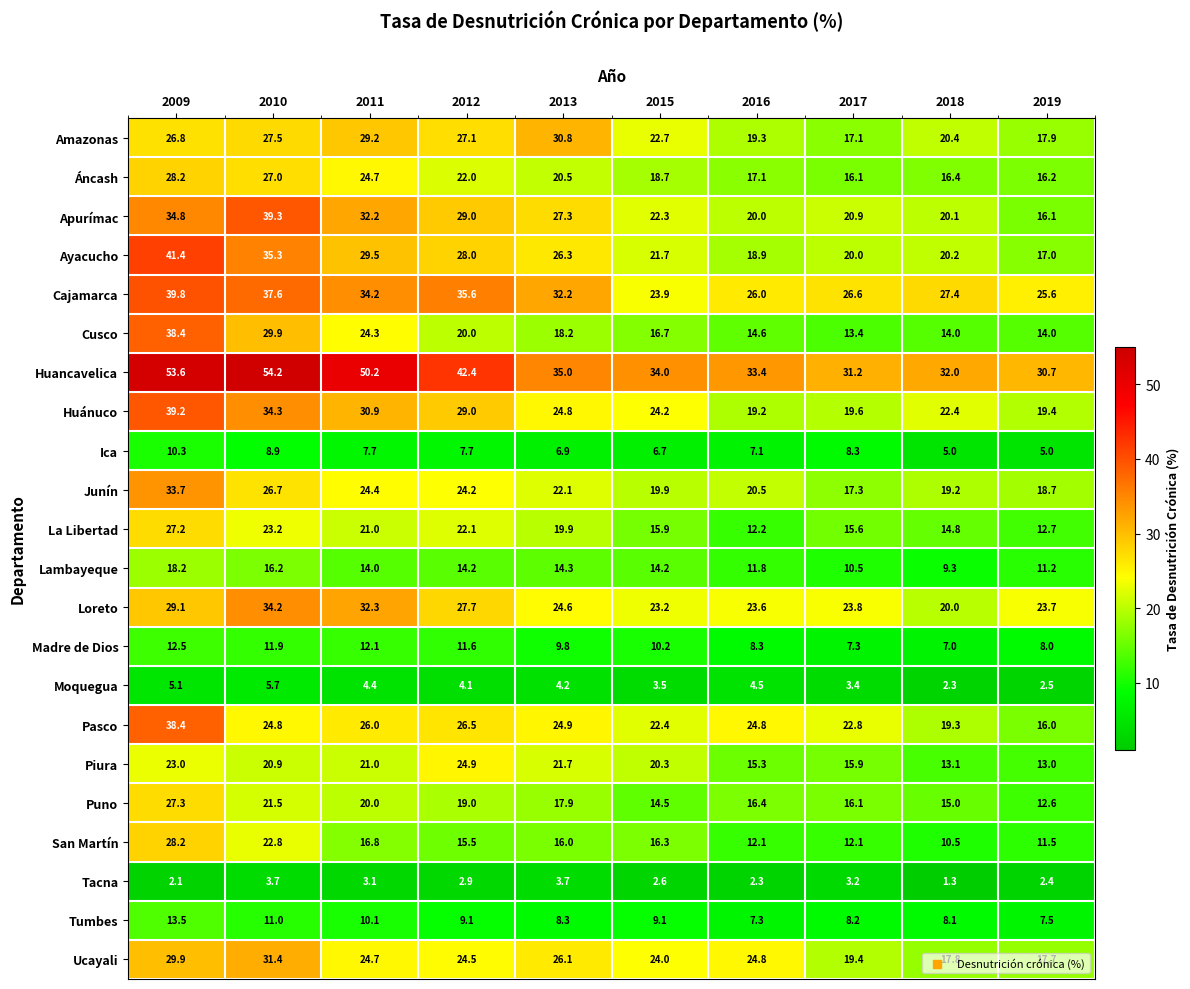

What is the smallest value displayed?

1.3